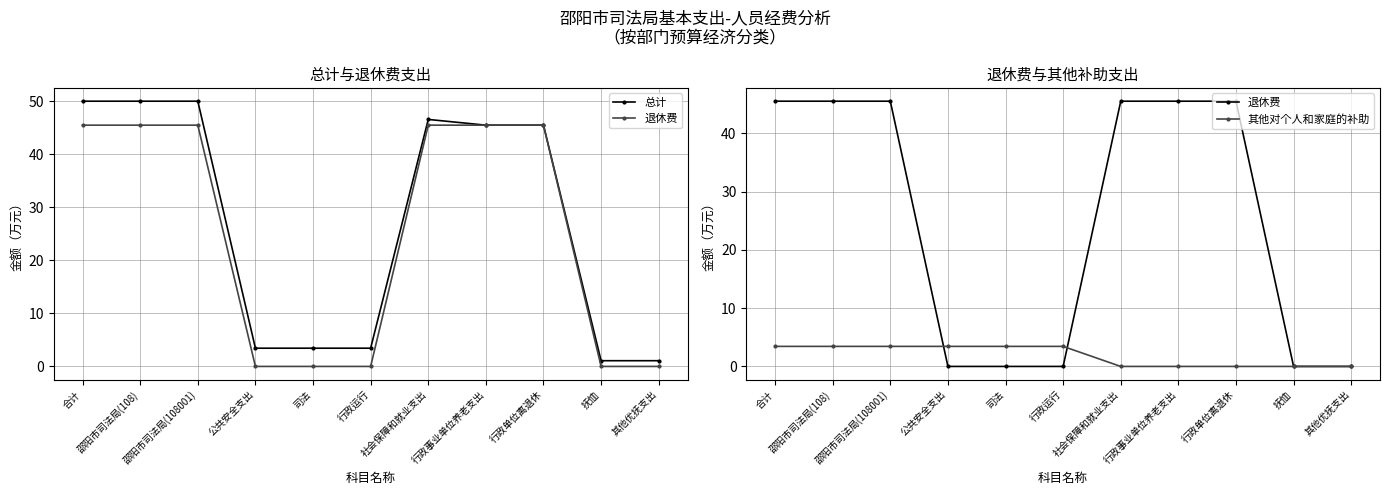

What position from the right is 合计?

11